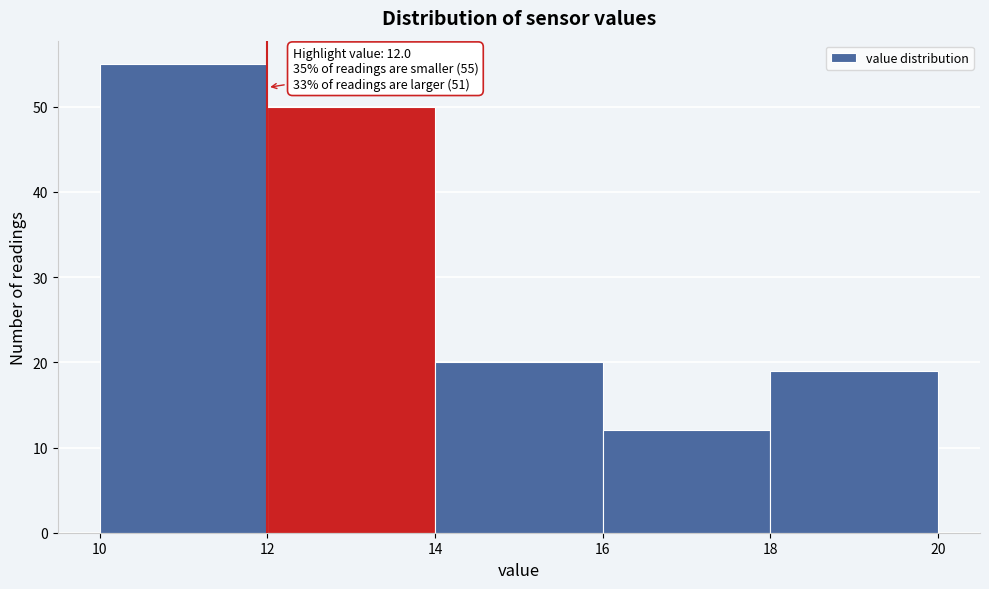

Which range on the x-axis has the tallest bar?

10 to 12